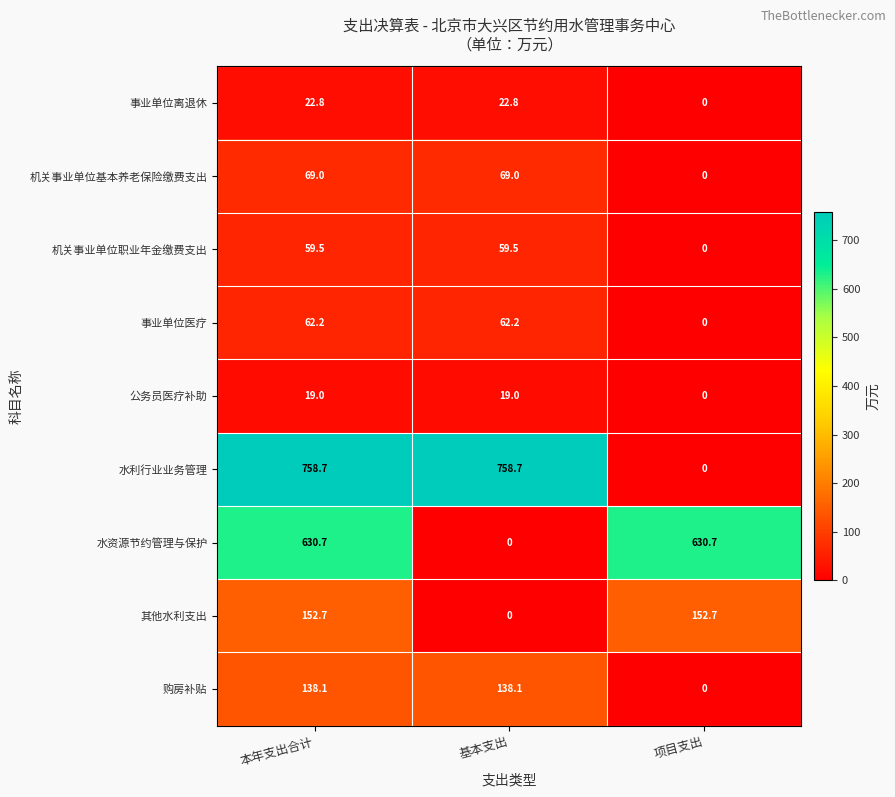

At which category is the sum across all series the highest?

本年支出合计